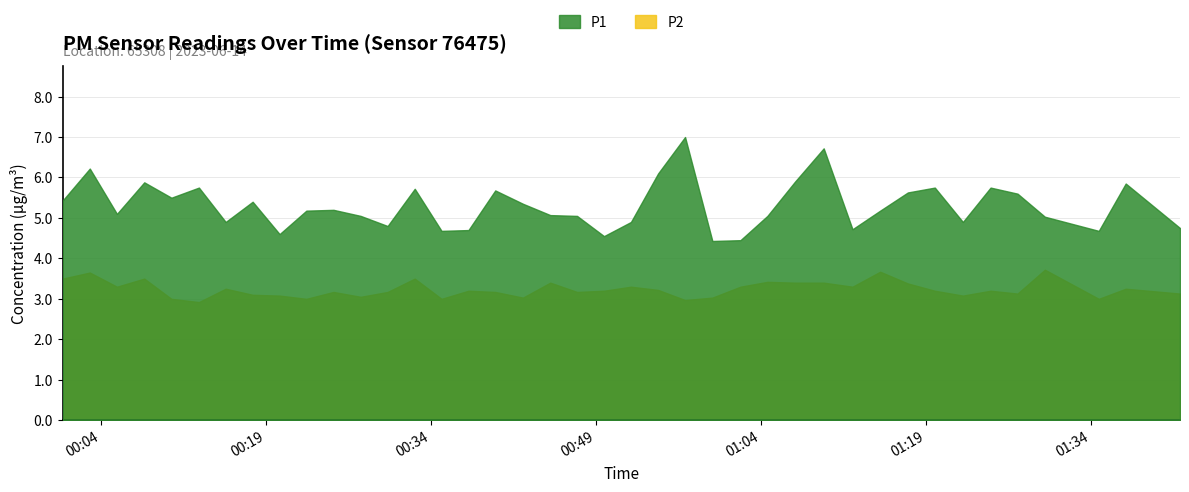

Is it true that P1 equals 5.0 at 2023-06-14T01:29:49?

True